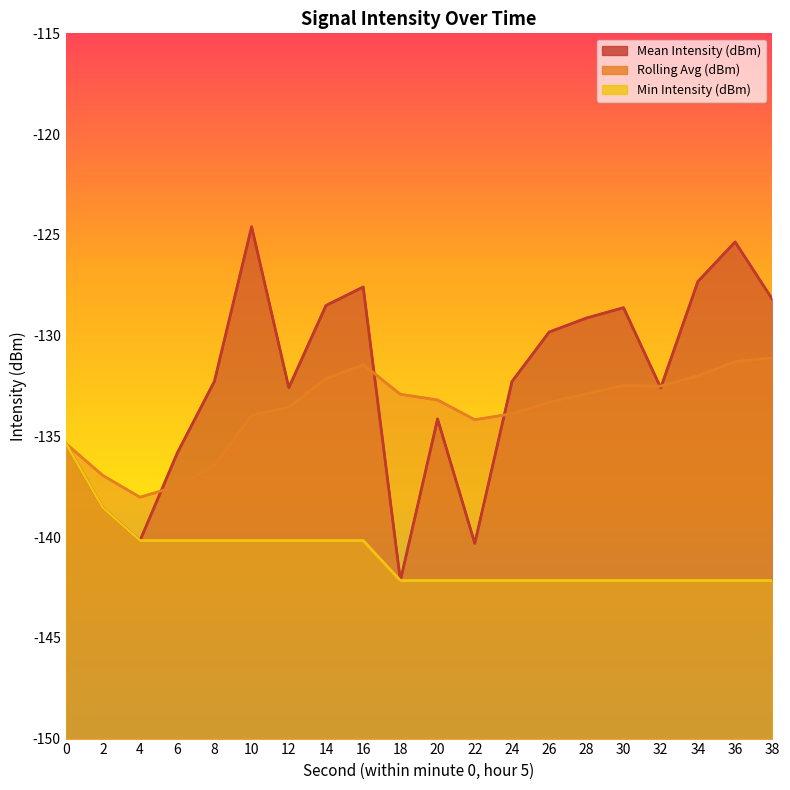

At which category is the sum across all series the highest?

10